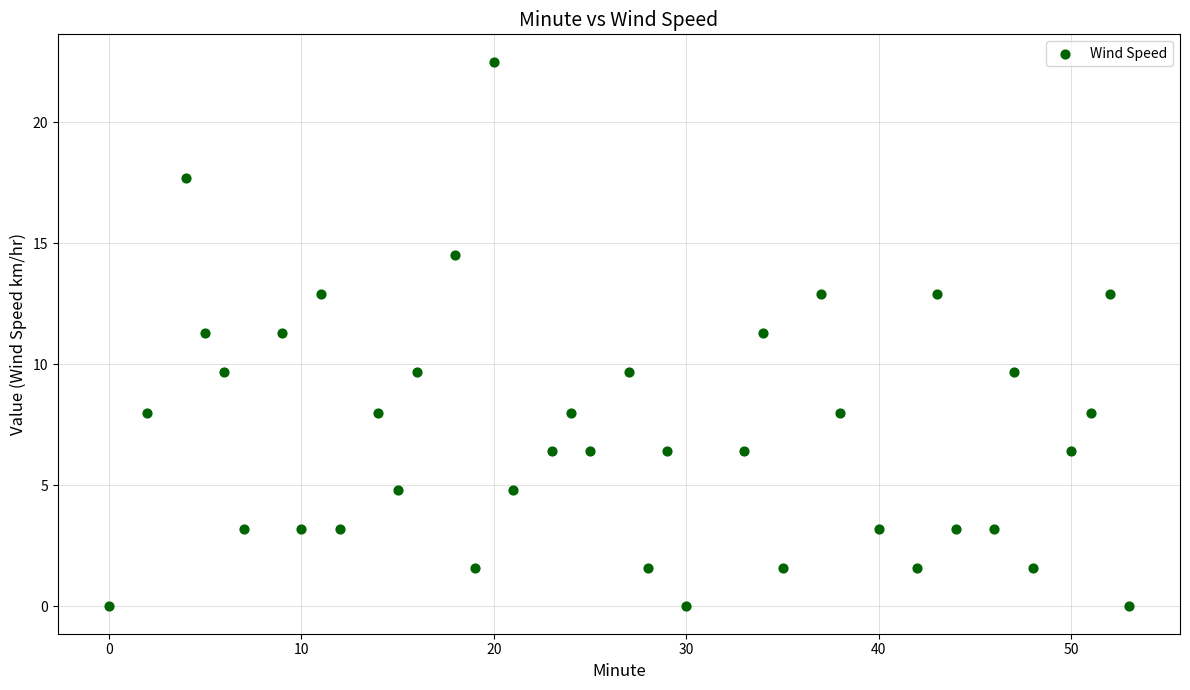

What is the range of Y values (max minus min)?

22.5